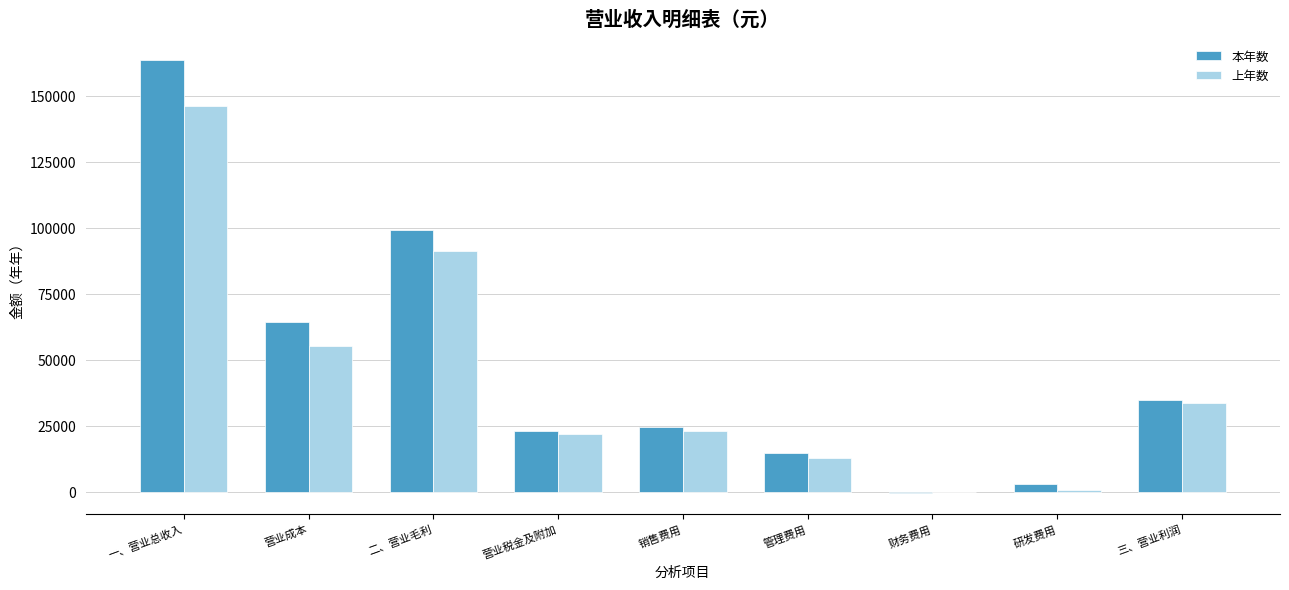

The value of 上年数 at 一、营业总收入 is 222162.0. True or false?

False